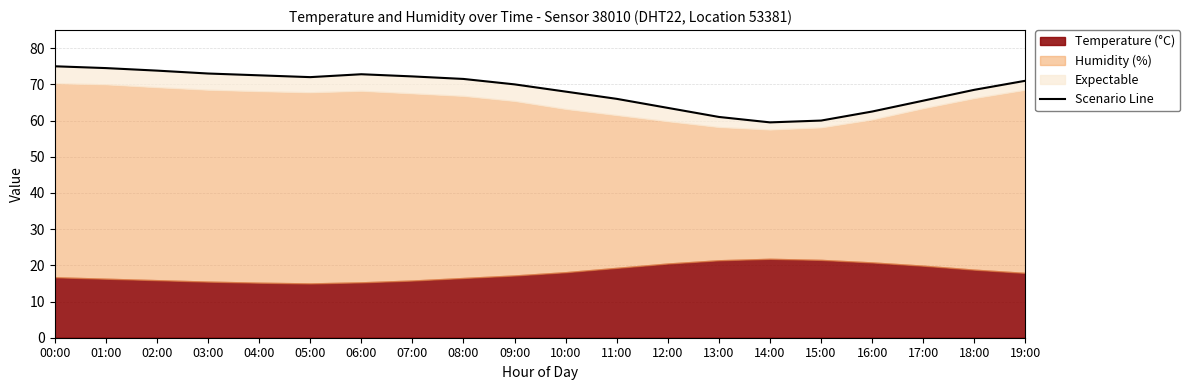

What is the difference between the second highest and second lowest values?

14.5